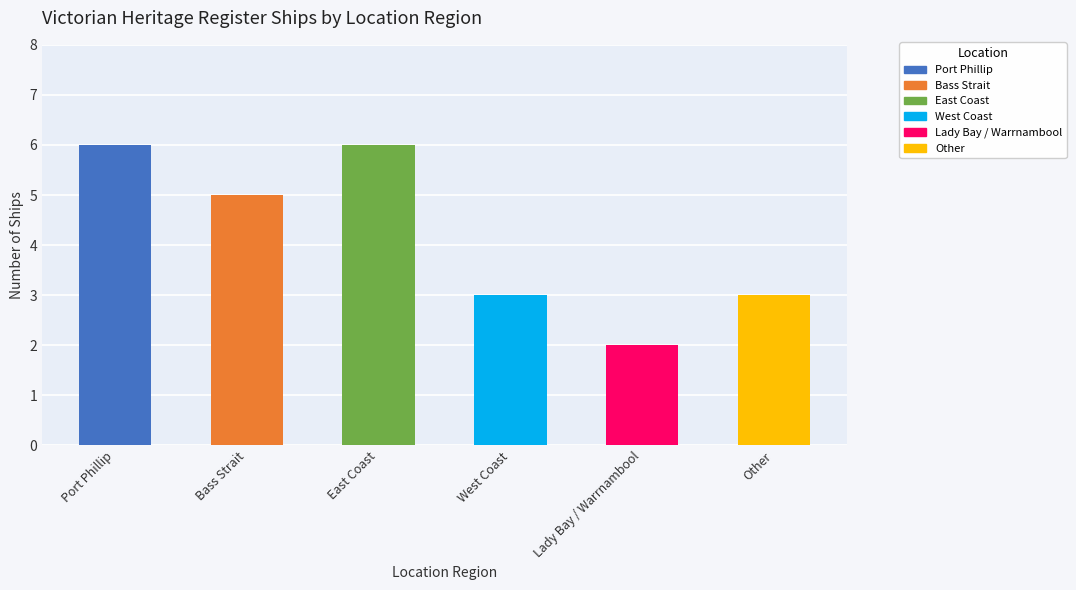

Does the chart contain any negative values?

No